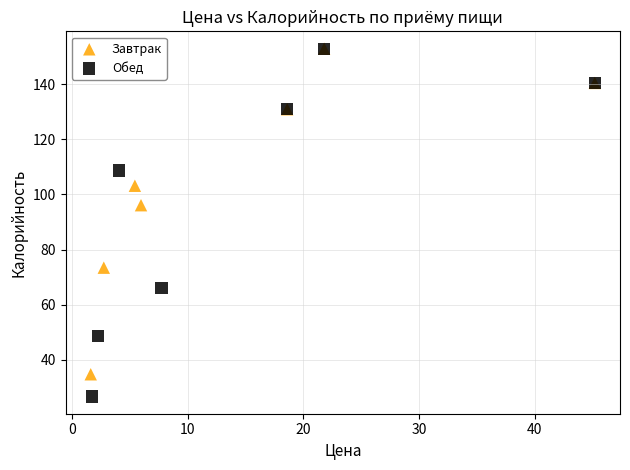

Which series reaches the minimum Y coordinate?

Обед